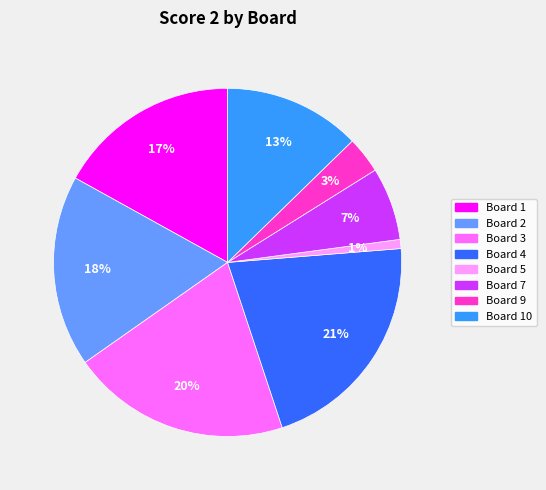

To the nearest percent, what is the average slice percentage?

12%